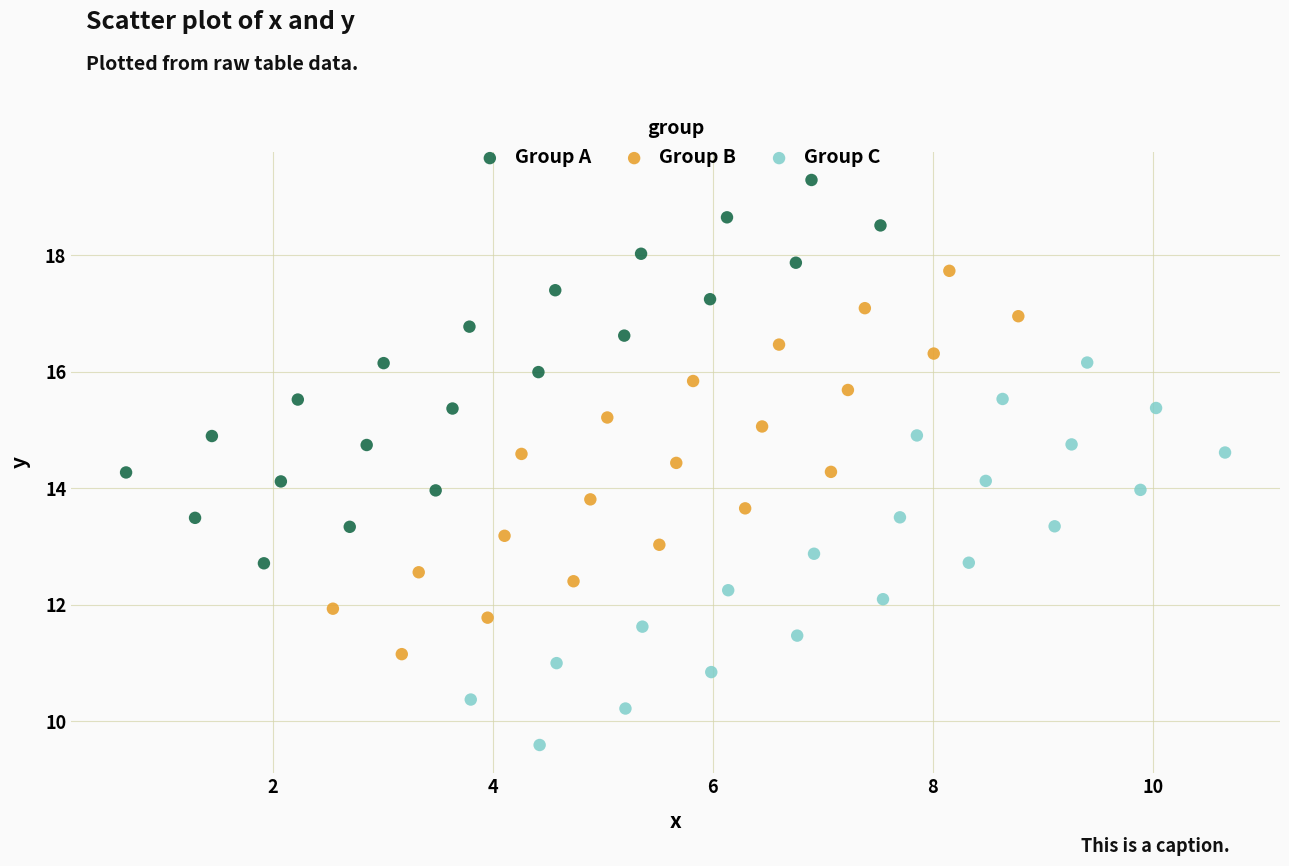

Which series reaches the minimum Y coordinate?

Group C